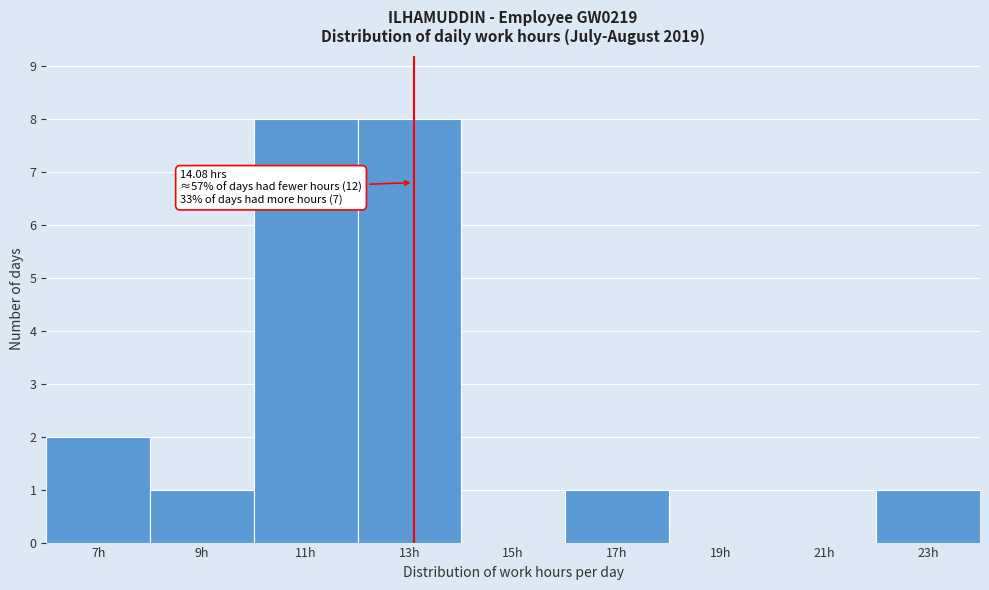

Reading right to left, what are all the values shown in this chart?

23h=1	21h=0	19h=0	17h=1	15h=0	13h=8	11h=8	9h=1	7h=2